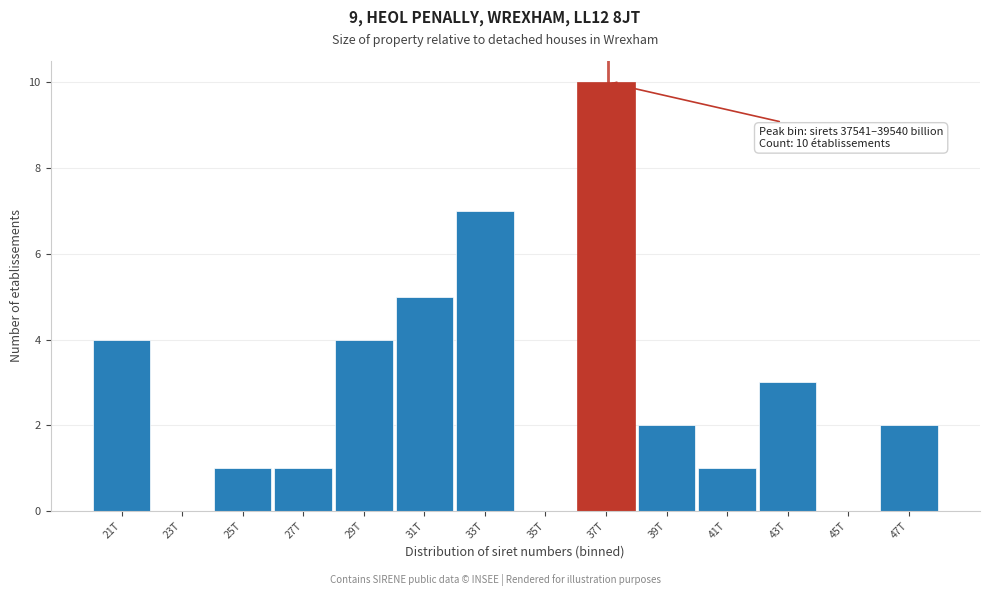

Reading left to right, transcribe all the data shown in this chart.

21T=4	23T=0	25T=1	27T=1	29T=4	31T=5	33T=7	35T=0	37T=10	39T=2	41T=1	43T=3	45T=0	47T=2